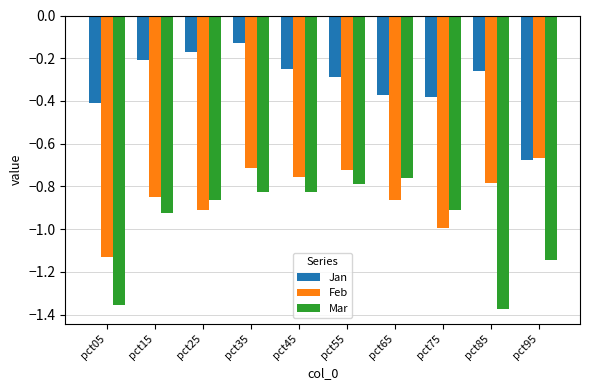

Does the chart contain any negative values?

Yes